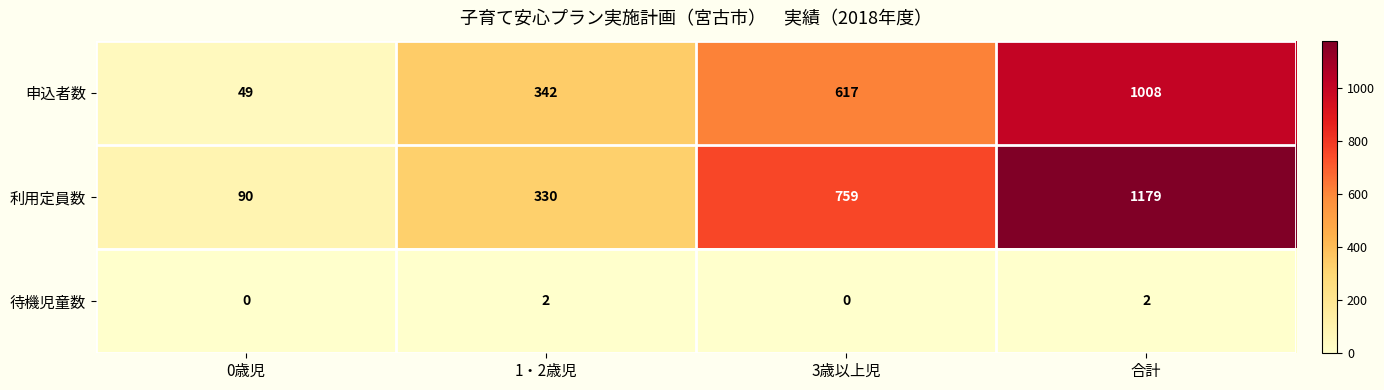

How many series are shown in this chart?

3